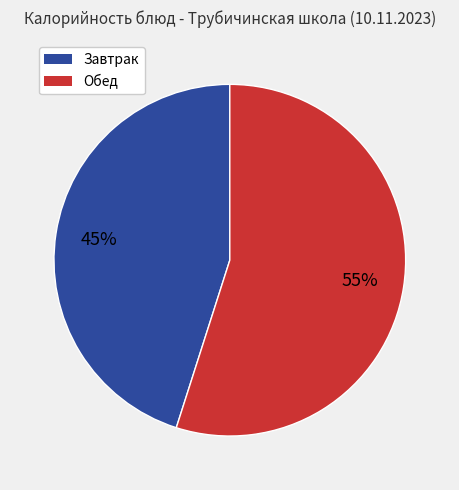

To the nearest percent, what is the average slice percentage?

50%